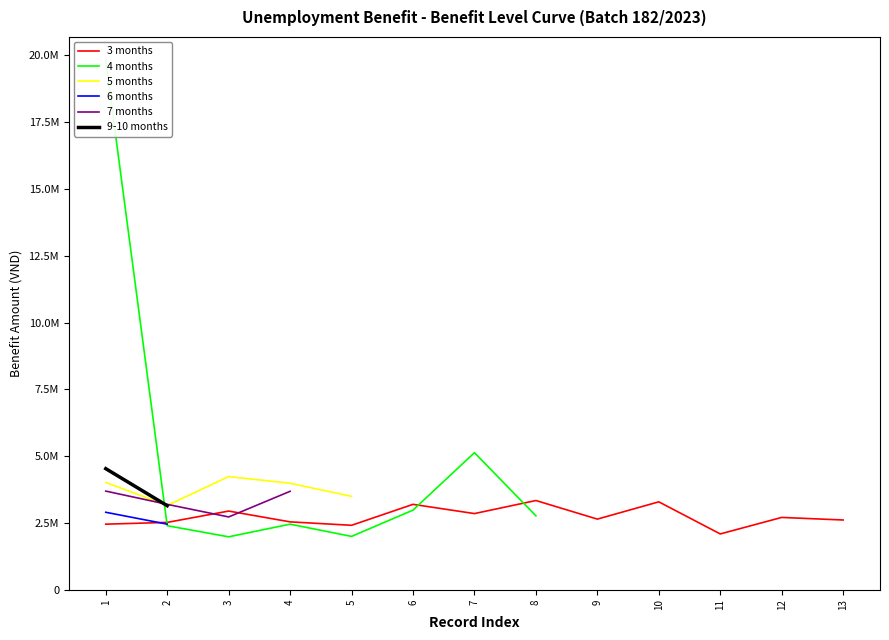

At which category does the chart reach its peak across all series?

1